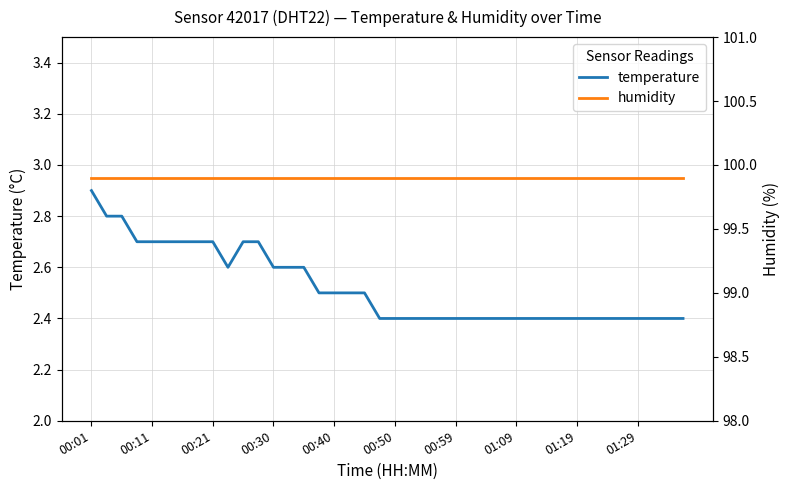

What is the spread (max minus min) of values at 25?

97.5